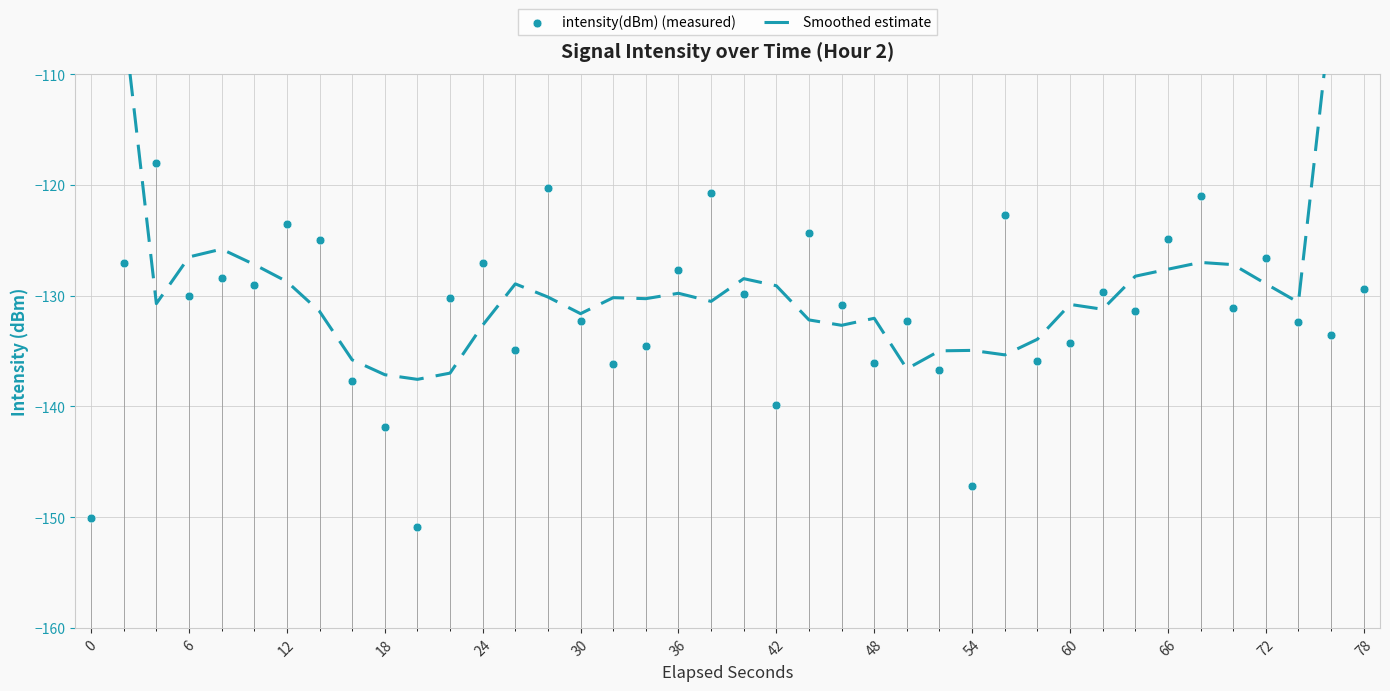

Which series contains the highest Y value?

Smoothed estimate